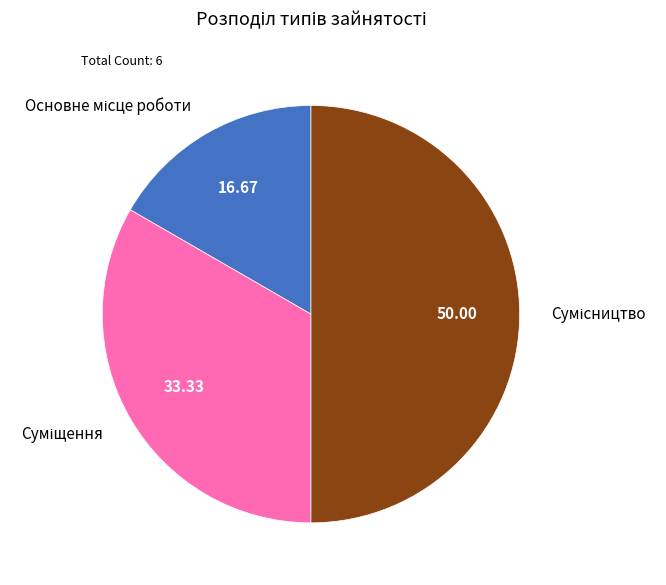

Rank the categories by value from lowest to highest.

Основне місце роботи, Суміщення, Сумісництво